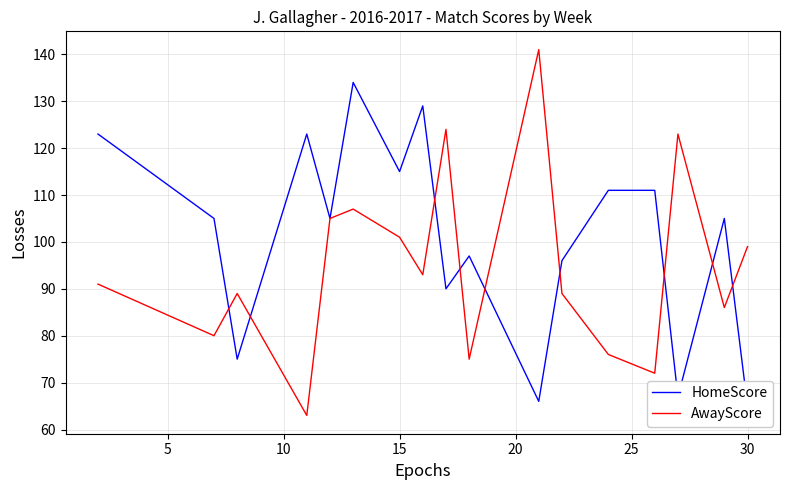

What is the lowest value of the HomeScore series?

65